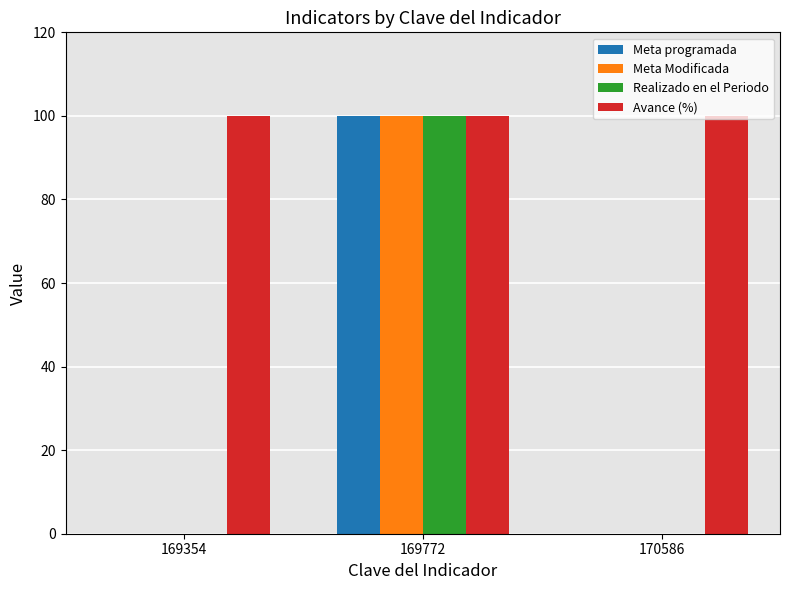

What is the sum of the Avance (%) values at 169354 and 169772?

200